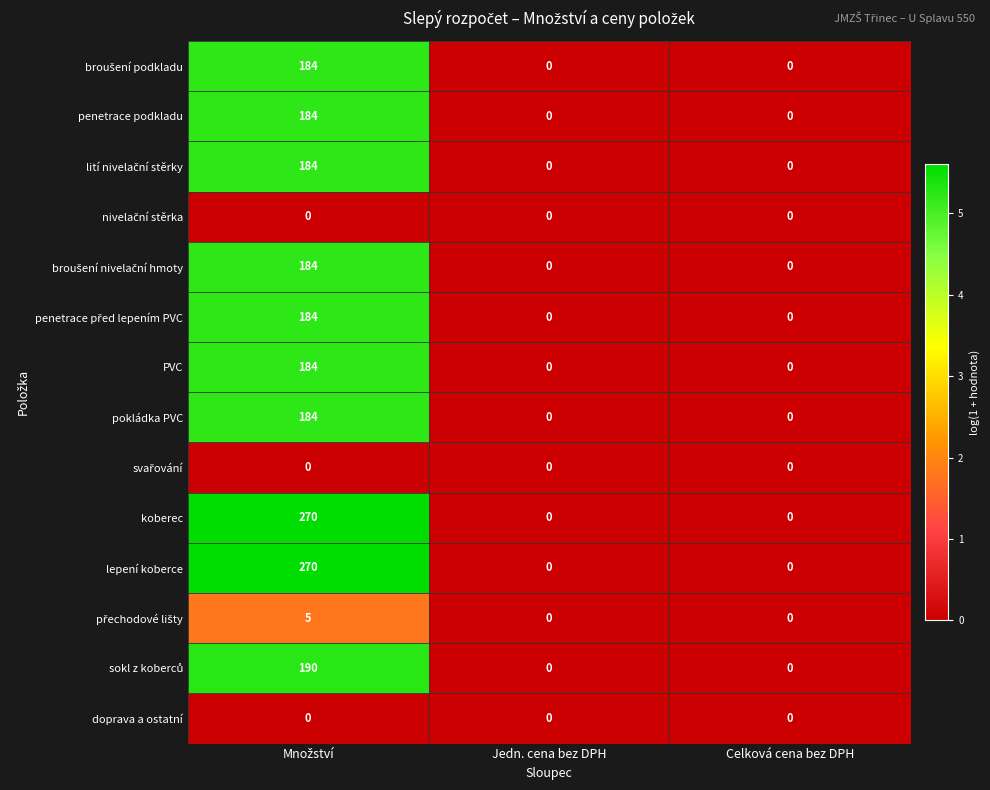

What is the sum of all pokládka PVC values?

184